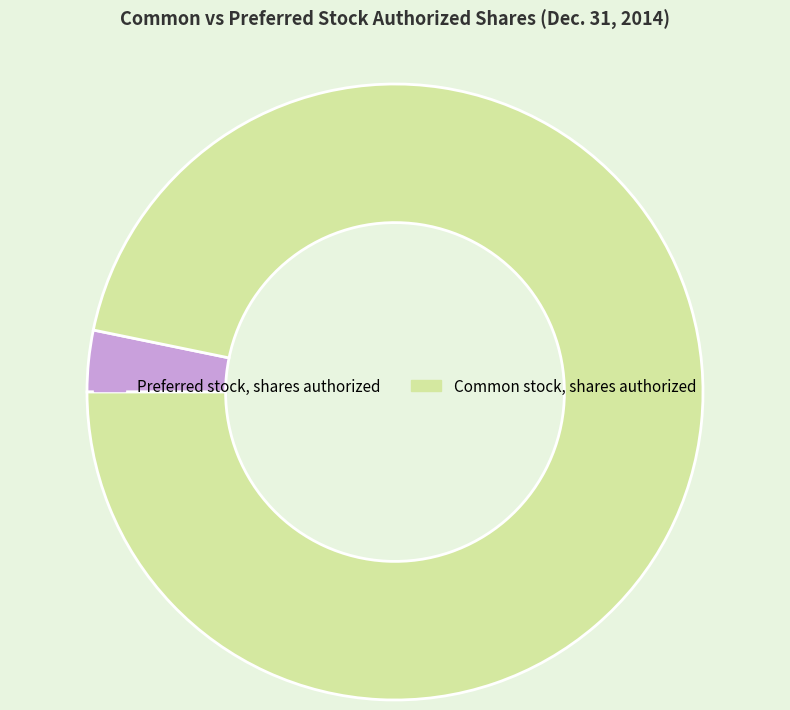

Which slice is the largest?

Common stock, shares authorized